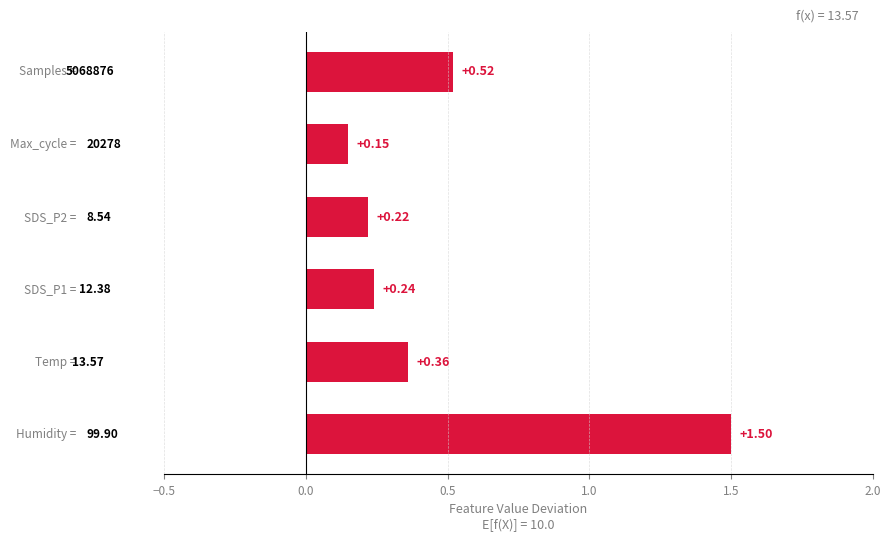

What is the sum of all values?

3.0